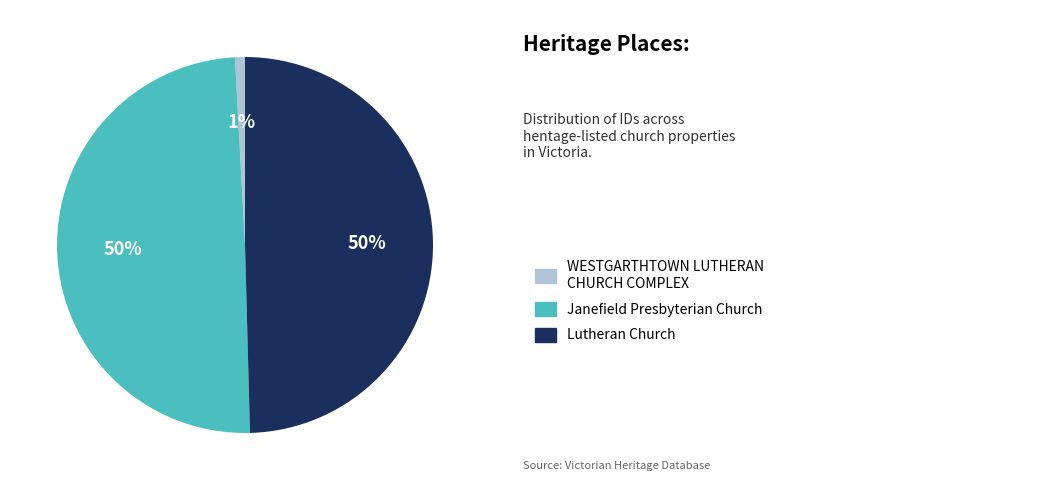

Does any single category account for the majority?

No